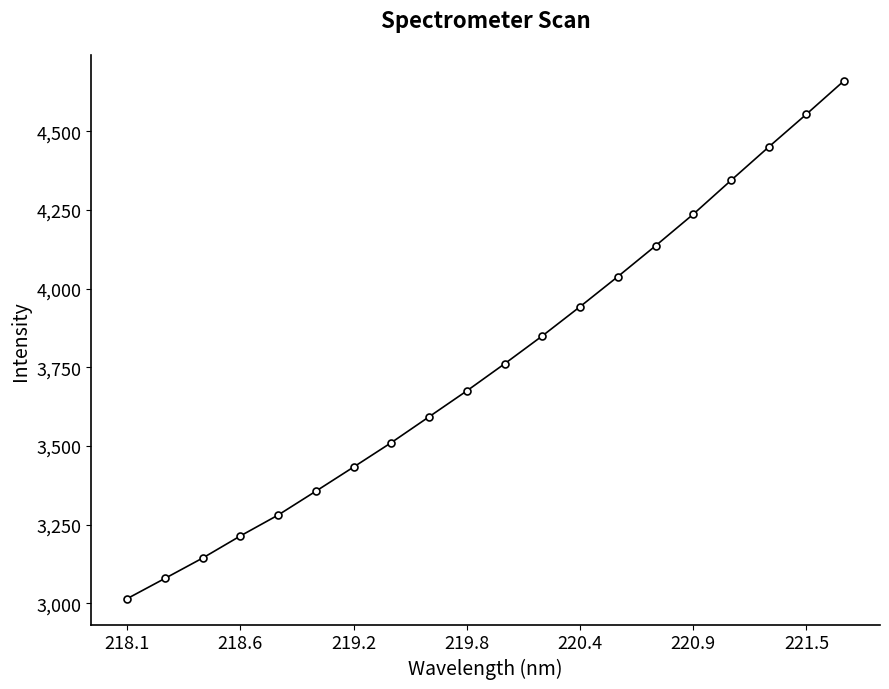

Is this an area chart (filled region under the line)?

No